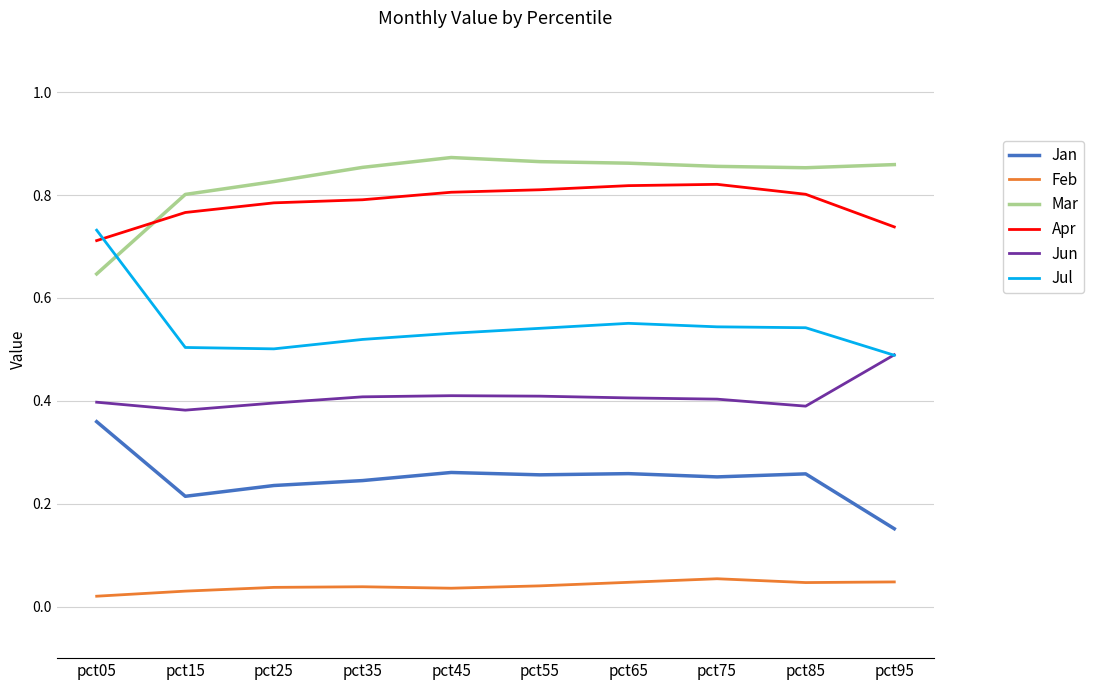

What are all the series names shown in the legend?

Jan, Feb, Mar, Apr, Jun, Jul